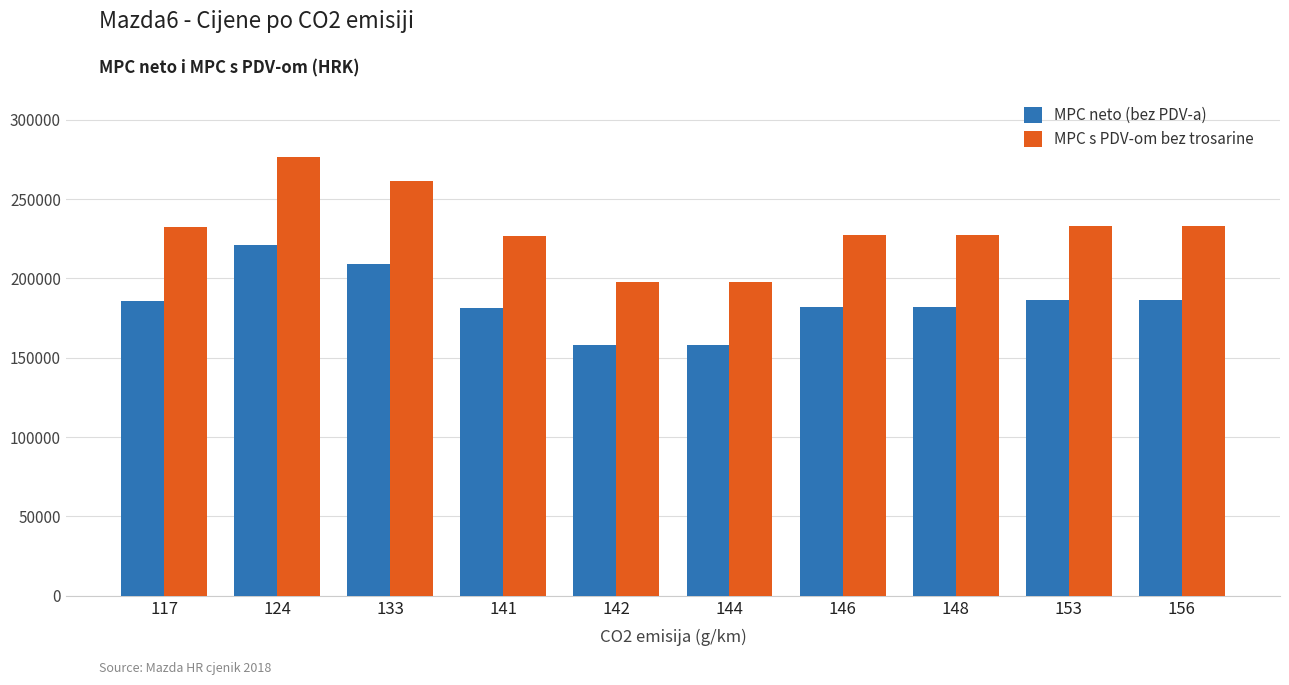

The value of MPC neto (bez PDV-a) at 124 is 221280. True or false?

True